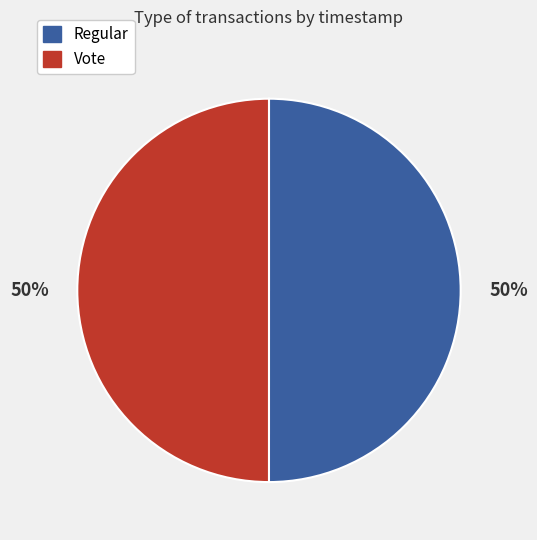

Count the number of slices in the pie.

2